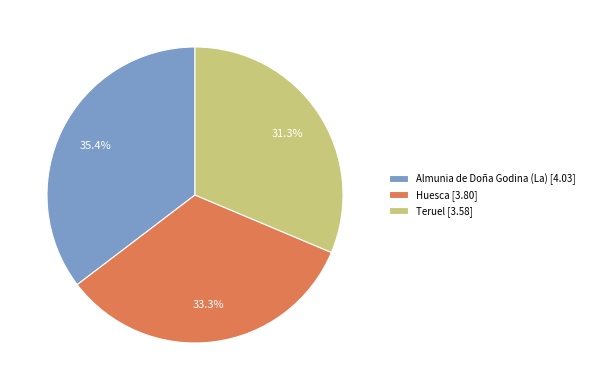

Rank the categories by value from lowest to highest.

Teruel [3.58], Huesca [3.80], Almunia de Doña Godina (La) [4.03]